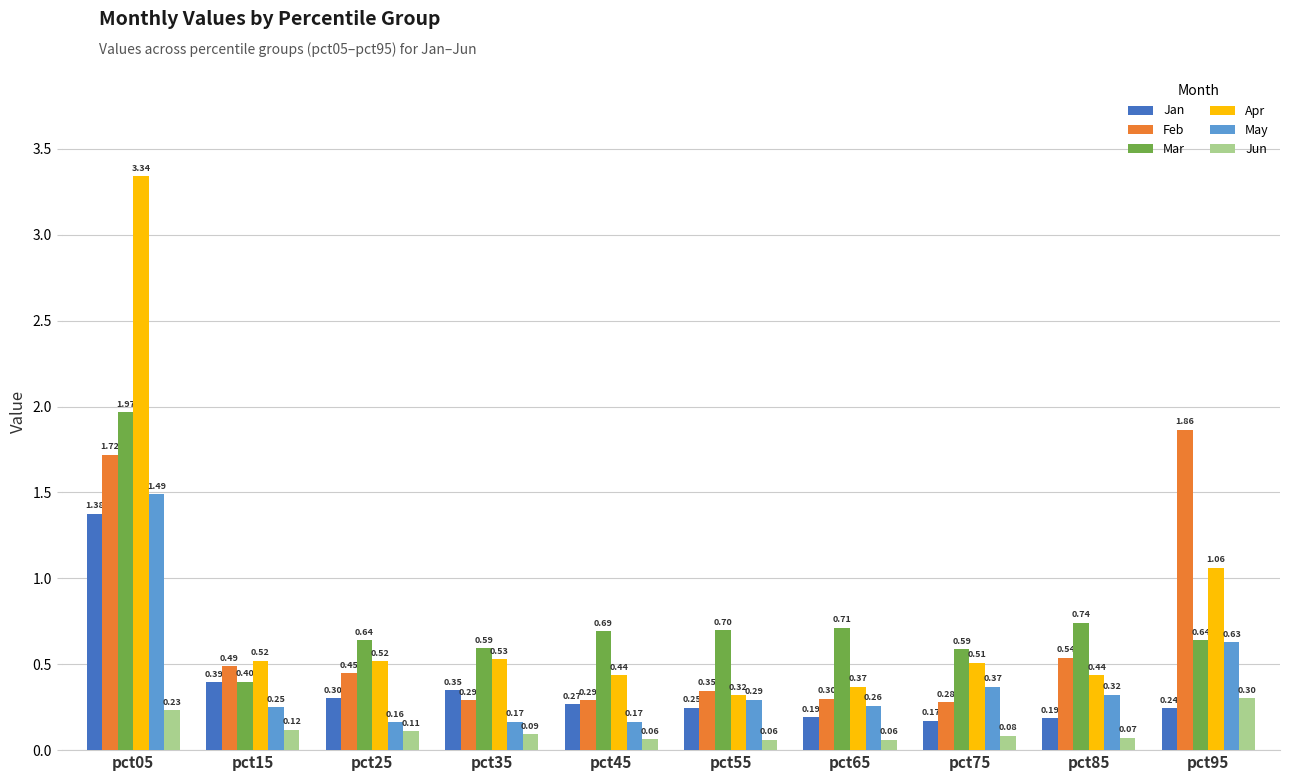

Which series has the largest range (max minus min)?

Apr